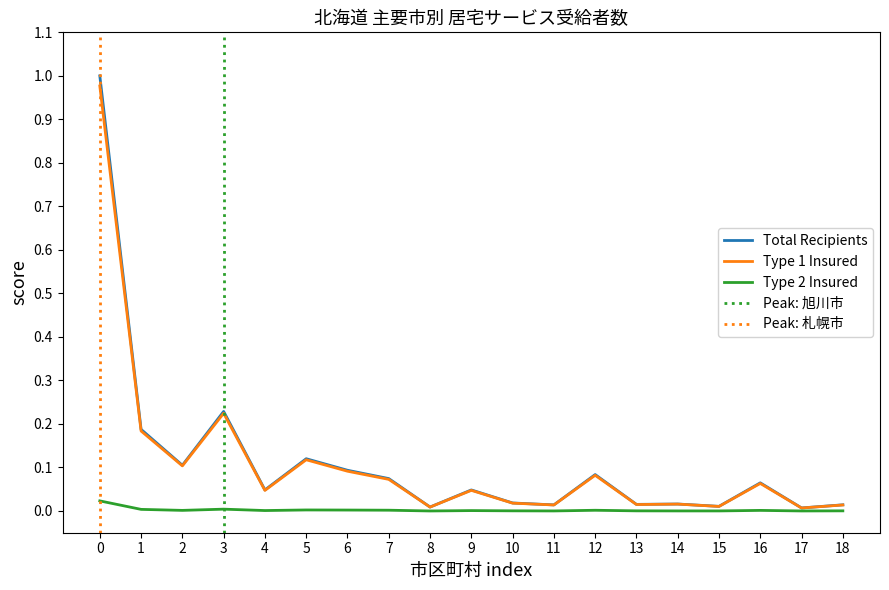

Is this an area chart (filled region under the line)?

No